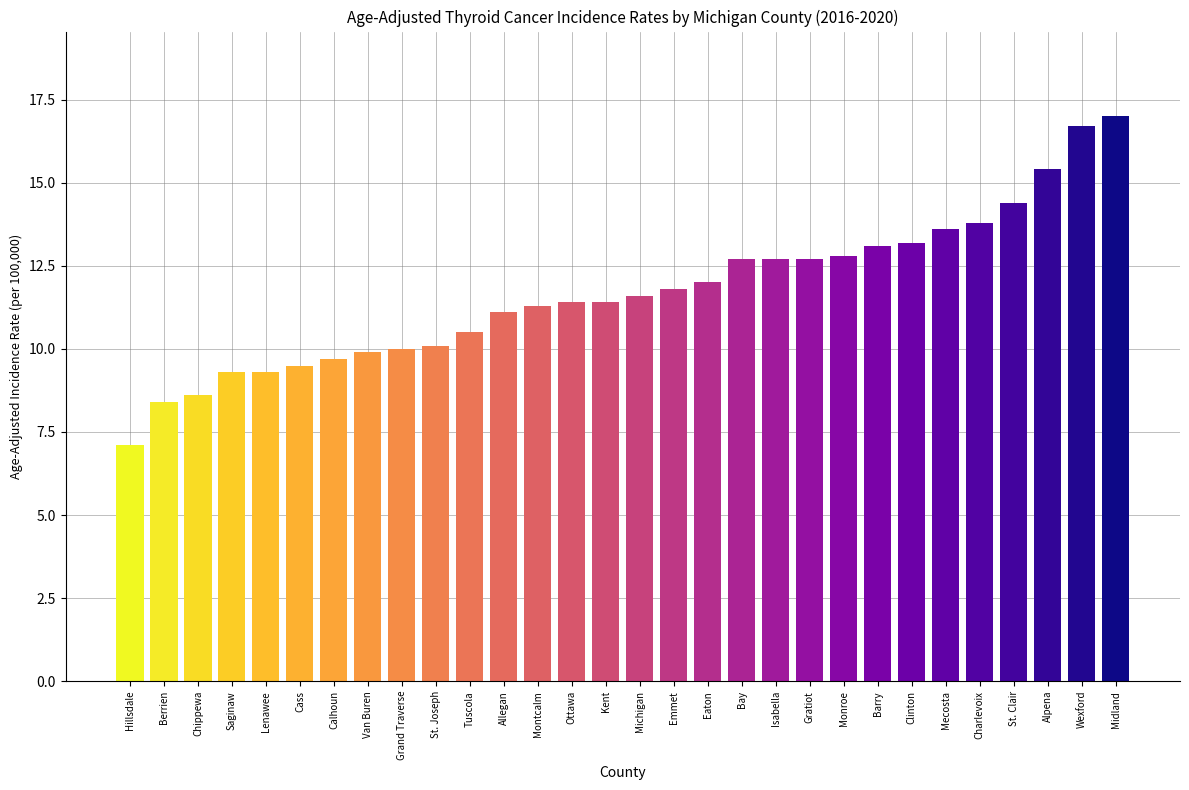

Reading left to right, list all the values displayed in this chart.

7.1	8.4	8.6	9.3	9.3	9.5	9.7	9.9	10.0	10.1	10.5	11.1	11.3	11.4	11.4	11.6	11.8	12.0	12.7	12.7	12.7	12.8	13.1	13.2	13.6	13.8	14.4	15.4	16.7	17.0